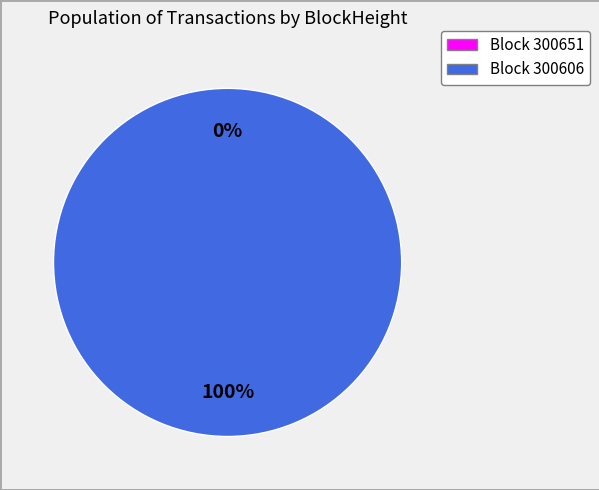

To the nearest percent, what portion does 300606 represent?

100%